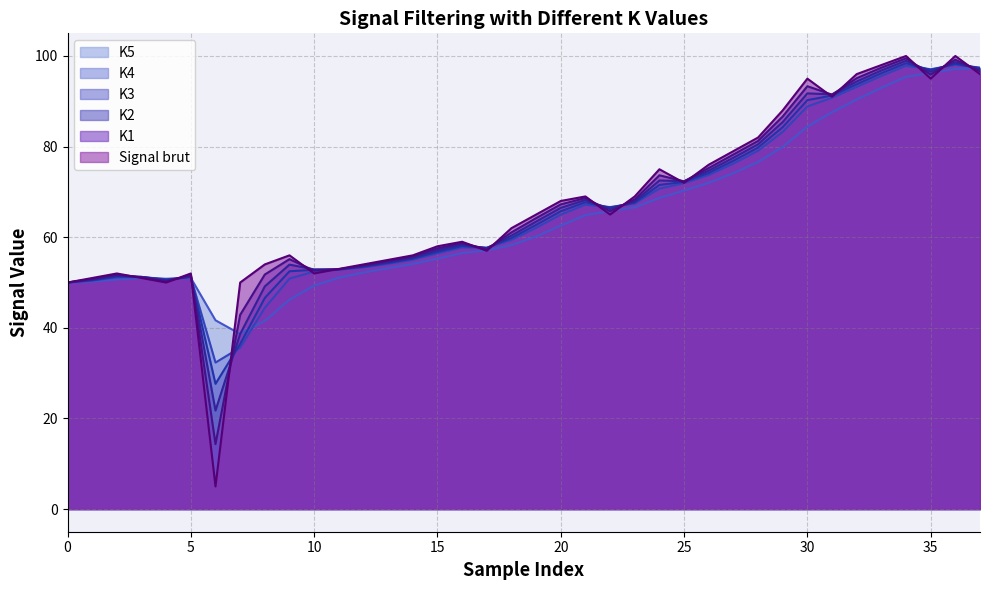

The value of K4 at 25 is 71.9. True or false?

True